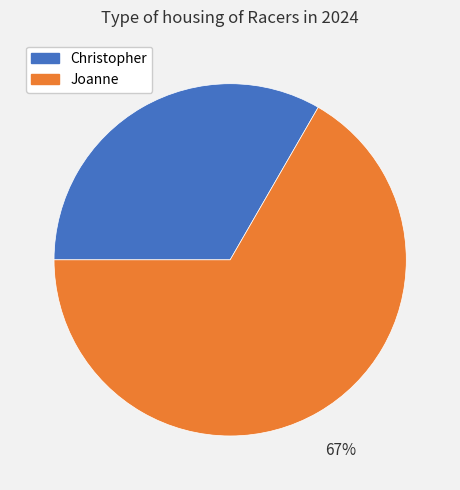

What percentage is the Christopher slice, to the nearest percent?

33%